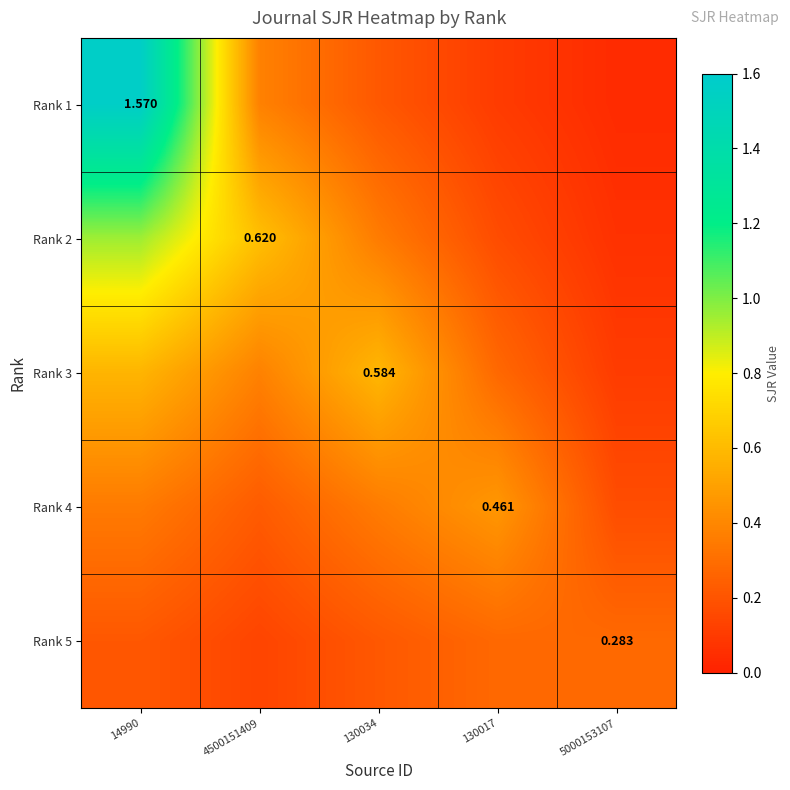

Rank the series by their maximum value, from lowest to highest.

Rank 5, Rank 4, Rank 3, Rank 2, Rank 1